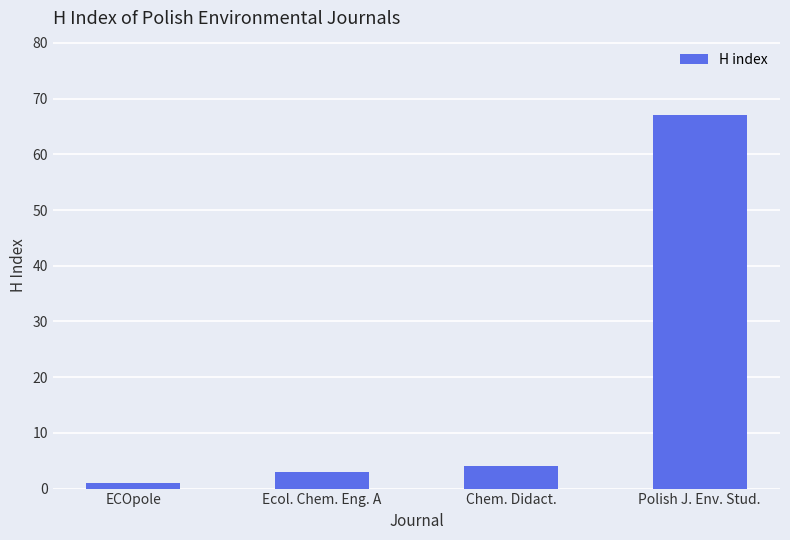

What is the difference between the maximum and minimum values?

66